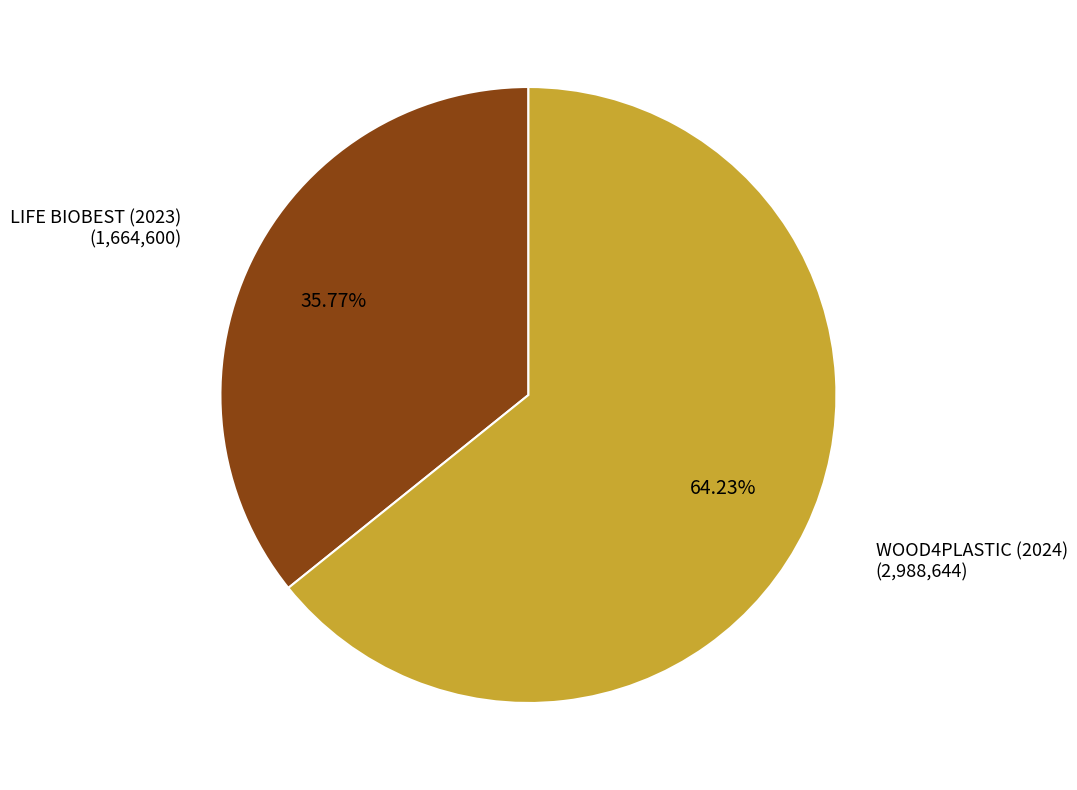

Does LIFE BIOBEST (2023) represent more than half of the total?

No